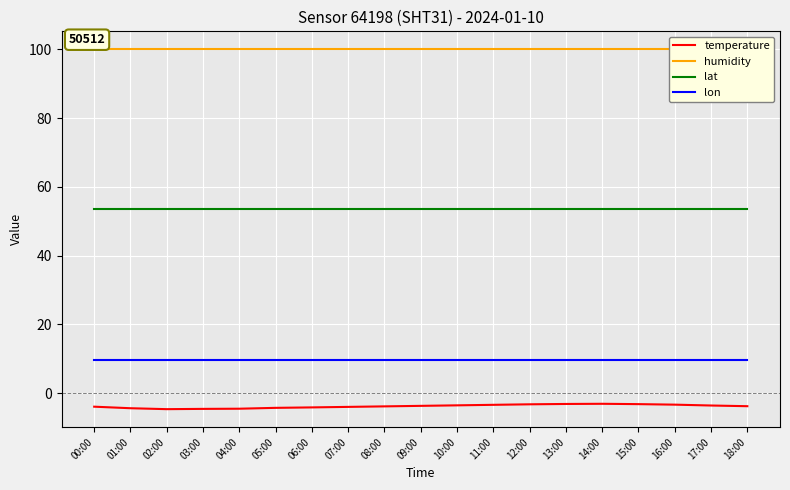

Reading left to right, extract all data points from this chart.

temperature: 00:00=-3.9	01:00=-4.3	02:00=-4.6	03:00=-4.5	04:00=-4.5	05:00=-4.2	06:00=-4.1	07:00=-4.0	08:00=-3.8	09:00=-3.6	10:00=-3.5	11:00=-3.4	12:00=-3.2	13:00=-3.1	14:00=-3.0	15:00=-3.1	16:00=-3.3	17:00=-3.5	18:00=-3.8
humidity: 00:00=100.0	01:00=100.0	02:00=100.0	03:00=100.0	04:00=100.0	05:00=100.0	06:00=100.0	07:00=100.0	08:00=100.0	09:00=100.0	10:00=100.0	11:00=100.0	12:00=100.0	13:00=100.0	14:00=100.0	15:00=100.0	16:00=100.0	17:00=100.0	18:00=100.0
lat: 00:00=53.7	01:00=53.7	02:00=53.7	03:00=53.7	04:00=53.7	05:00=53.7	06:00=53.7	07:00=53.7	08:00=53.7	09:00=53.7	10:00=53.7	11:00=53.7	12:00=53.7	13:00=53.7	14:00=53.7	15:00=53.7	16:00=53.7	17:00=53.7	18:00=53.7
lon: 00:00=9.7	01:00=9.7	02:00=9.7	03:00=9.7	04:00=9.7	05:00=9.7	06:00=9.7	07:00=9.7	08:00=9.7	09:00=9.7	10:00=9.7	11:00=9.7	12:00=9.7	13:00=9.7	14:00=9.7	15:00=9.7	16:00=9.7	17:00=9.7	18:00=9.7